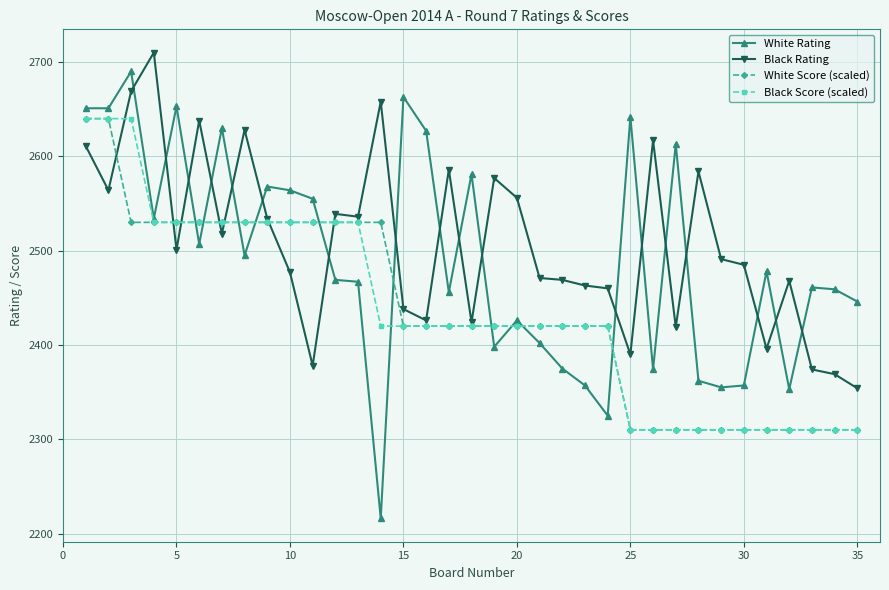

Does the chart display data point markers on the line(s)?

Yes